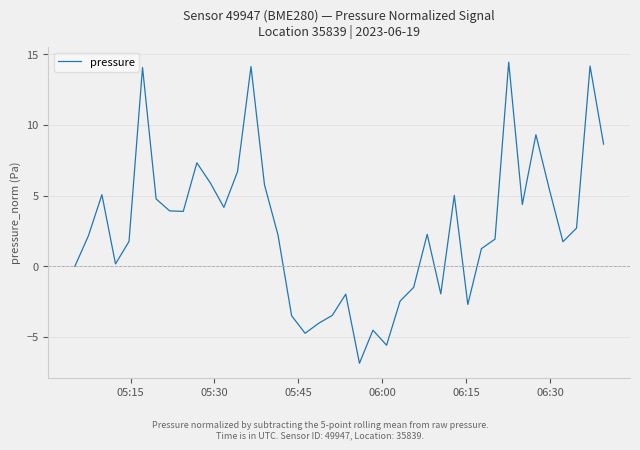

What is the maximum value shown in the chart?

14.4